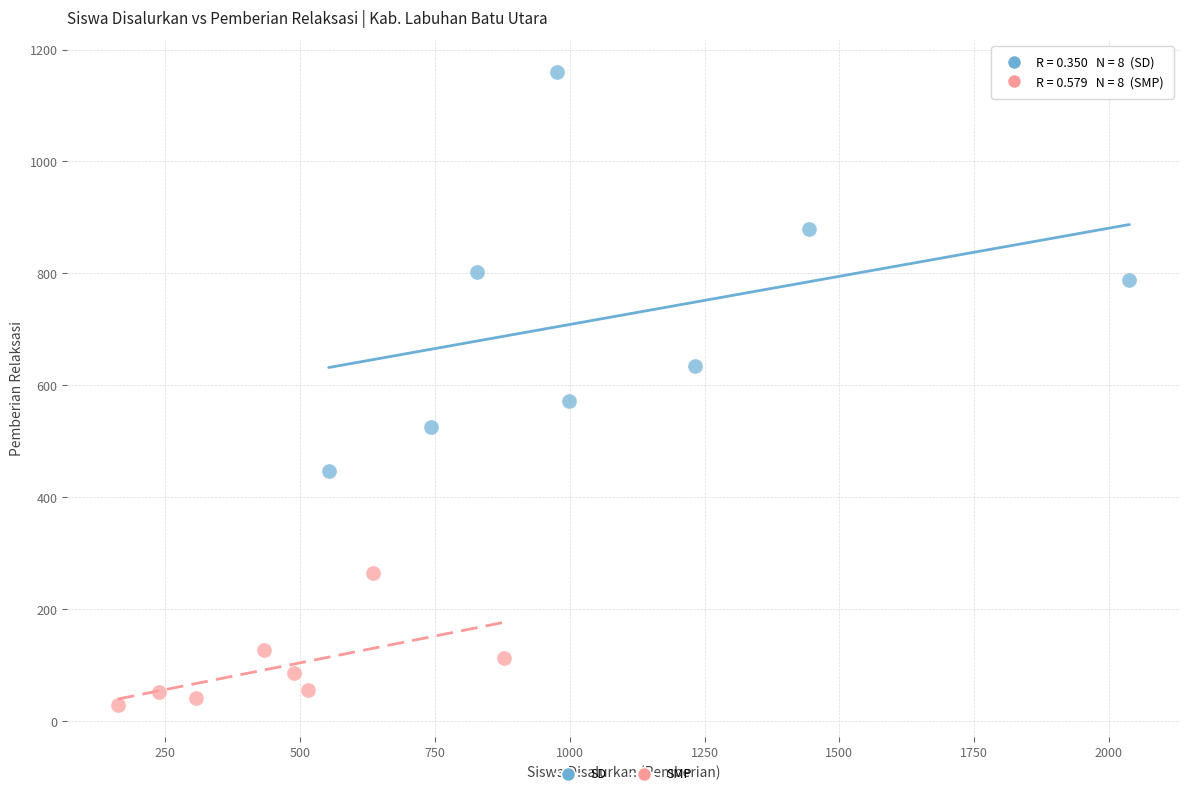

Which series reaches the maximum Y coordinate?

SD